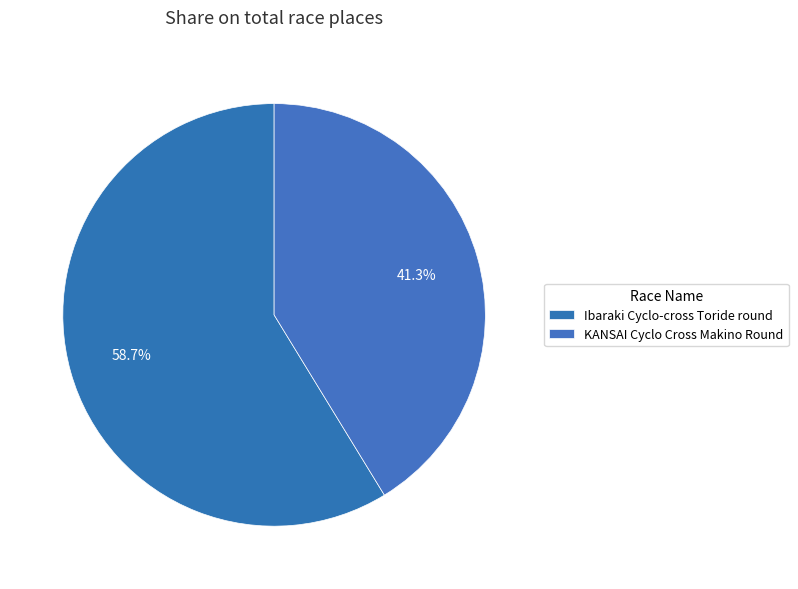

Is there any slice that represents more than half of the pie?

Yes